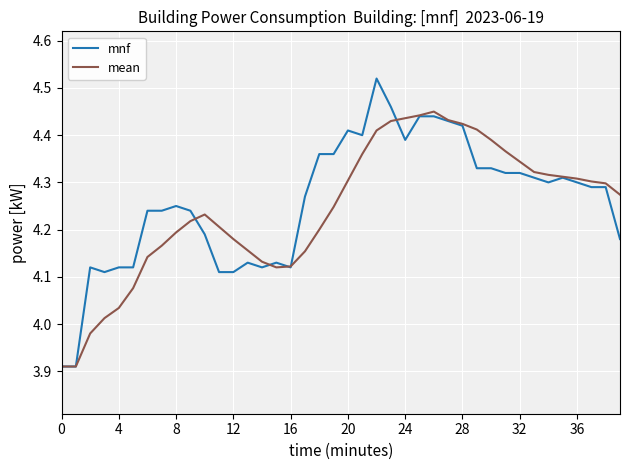

At how many categories does at least one series exceed 4?

38